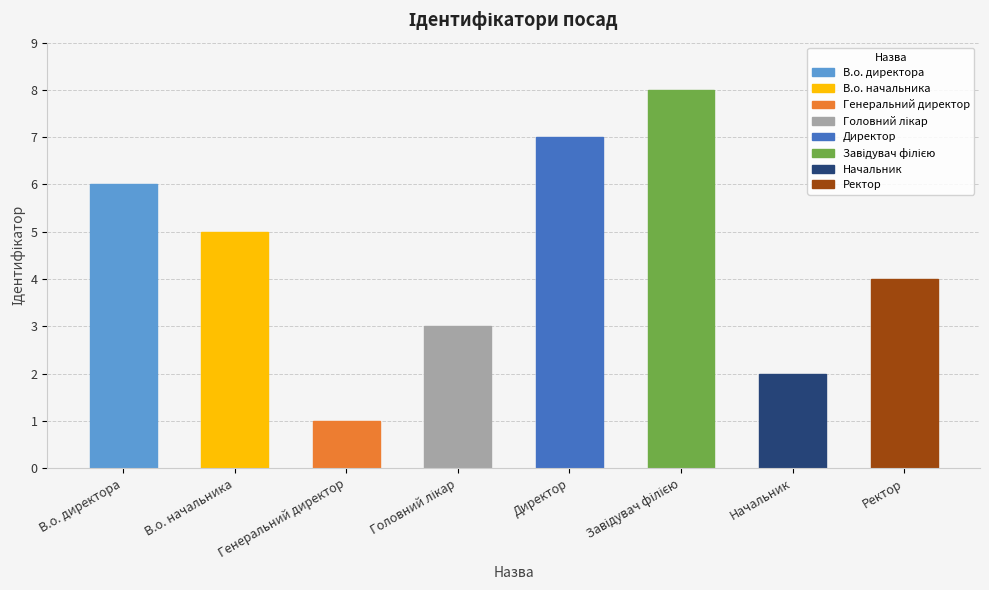

Which has a higher value, В.о. начальника or Ректор?

В.о. начальника